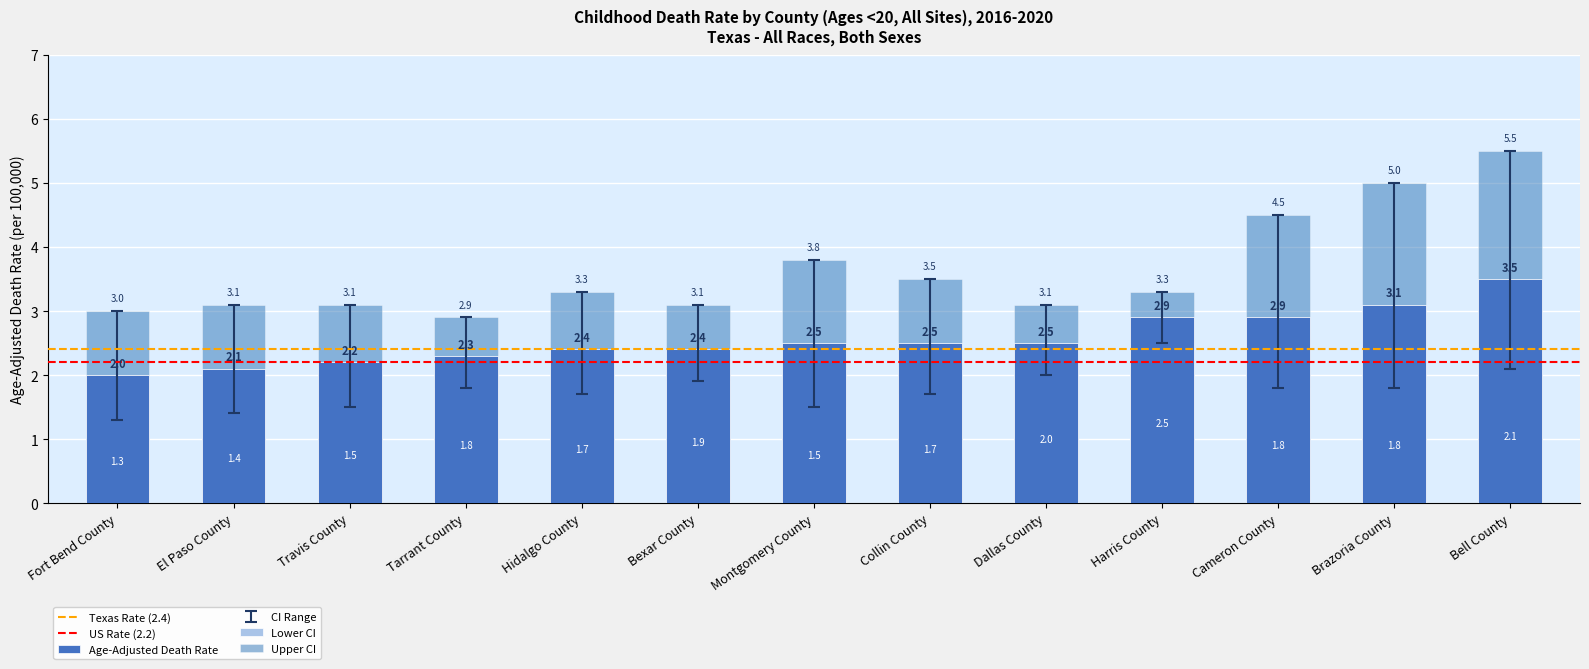

At Collin County, list the series in order from largest to smallest.

Upper CI, Age-Adjusted Death Rate, Lower CI